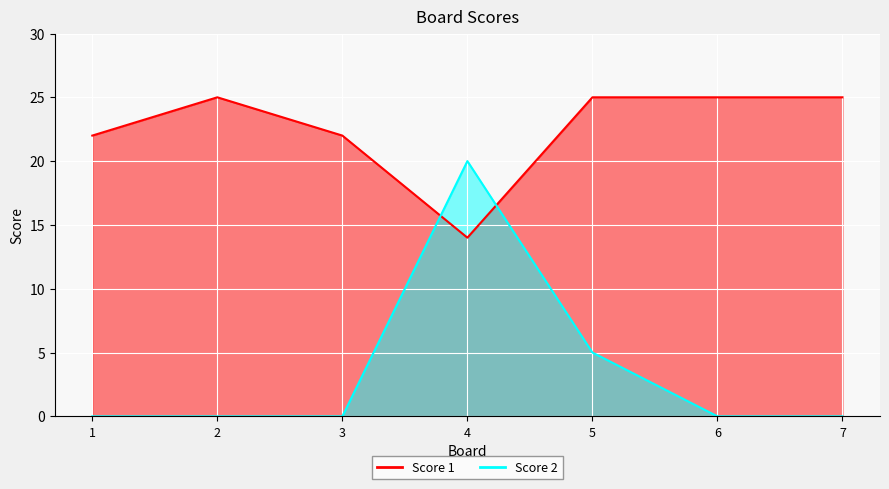

Does the chart display data point markers on the line(s)?

No